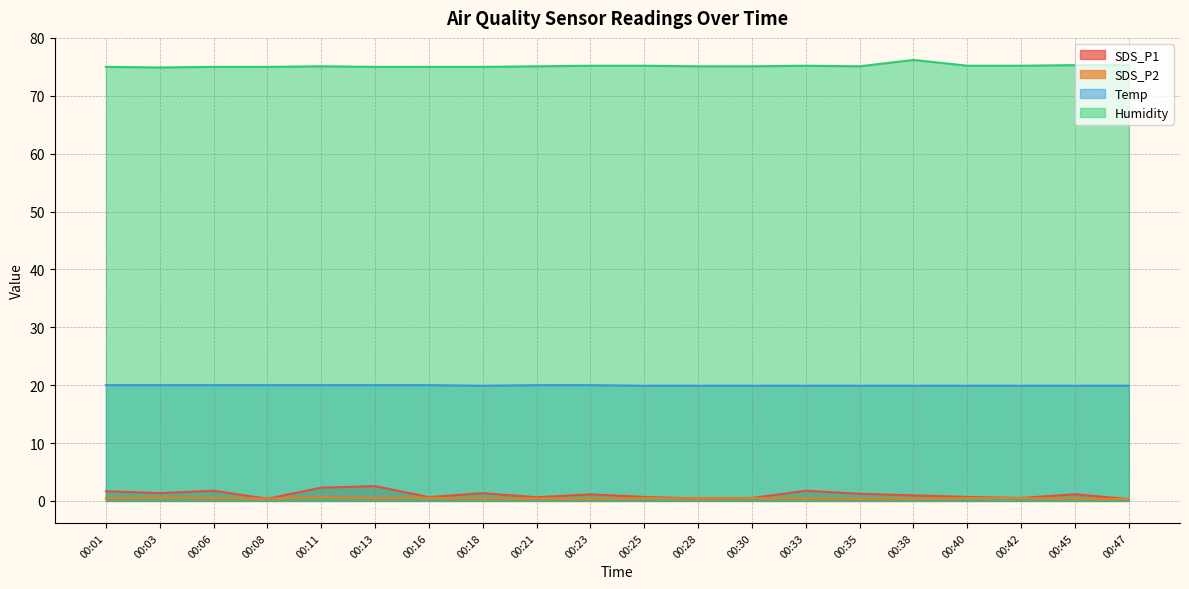

Is it true that Temp equals 32.3 at 00:30?

False